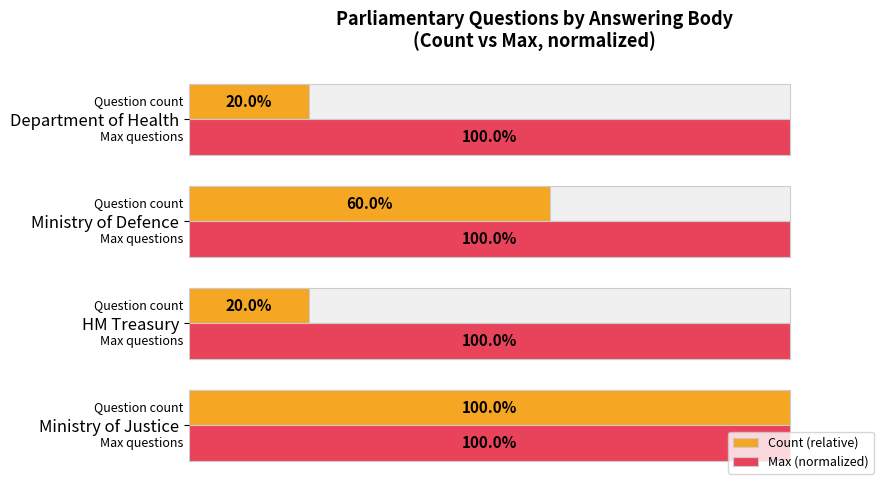

How many values in the Count (relative) series are below 60?

2